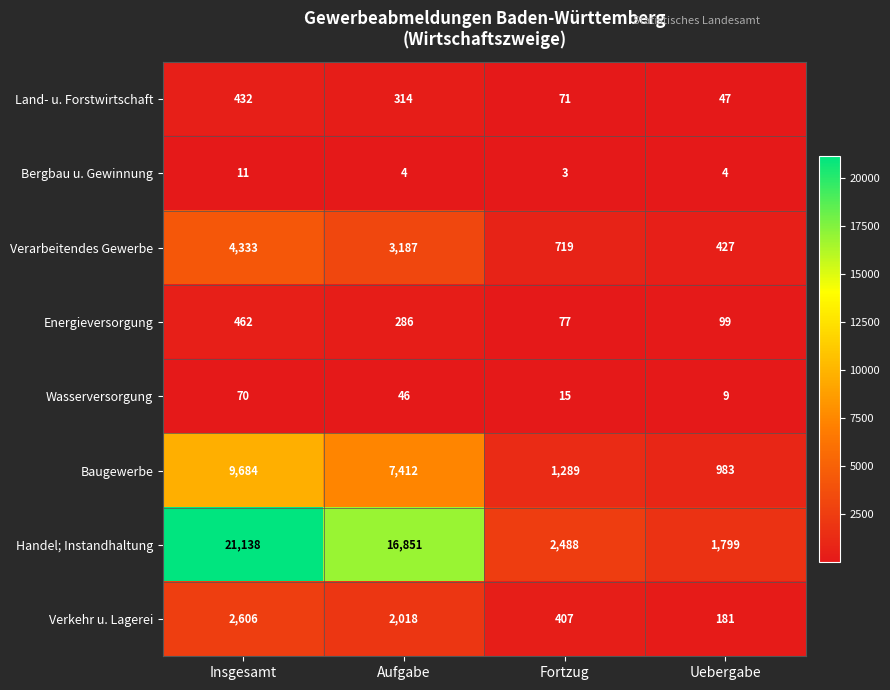

The value of Verarbeitendes Gewerbe at Fortzug is 458. True or false?

False